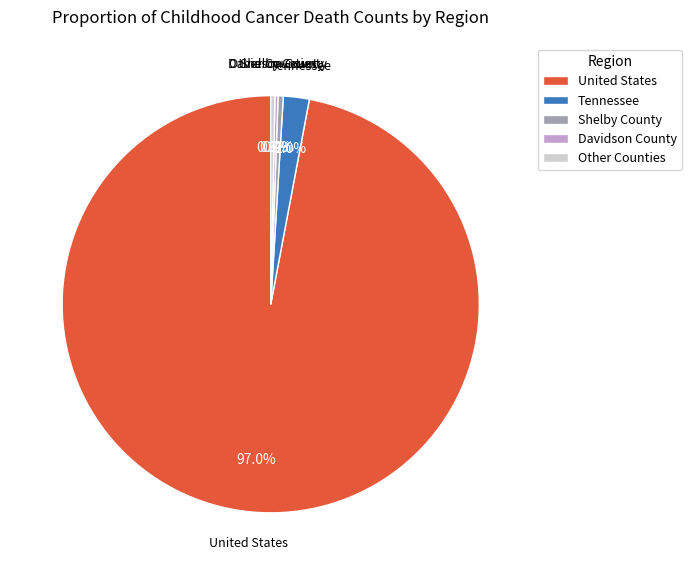

Which category has the biggest portion of the pie?

United States